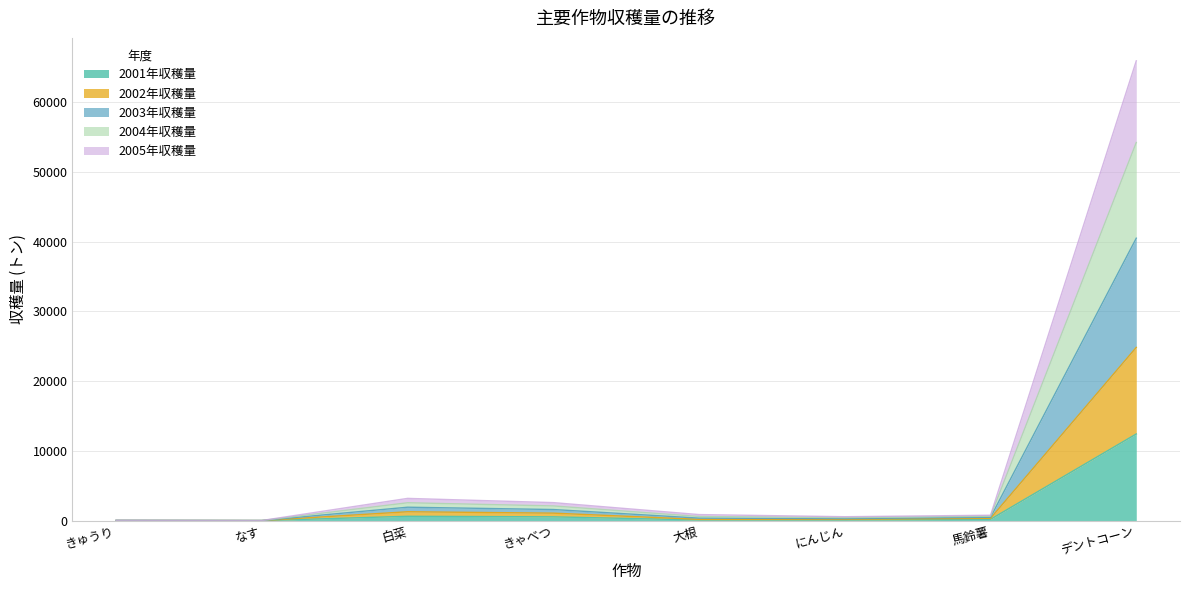

What is the difference between the second highest and minimum values in the 2003年収穫量 series?

2545